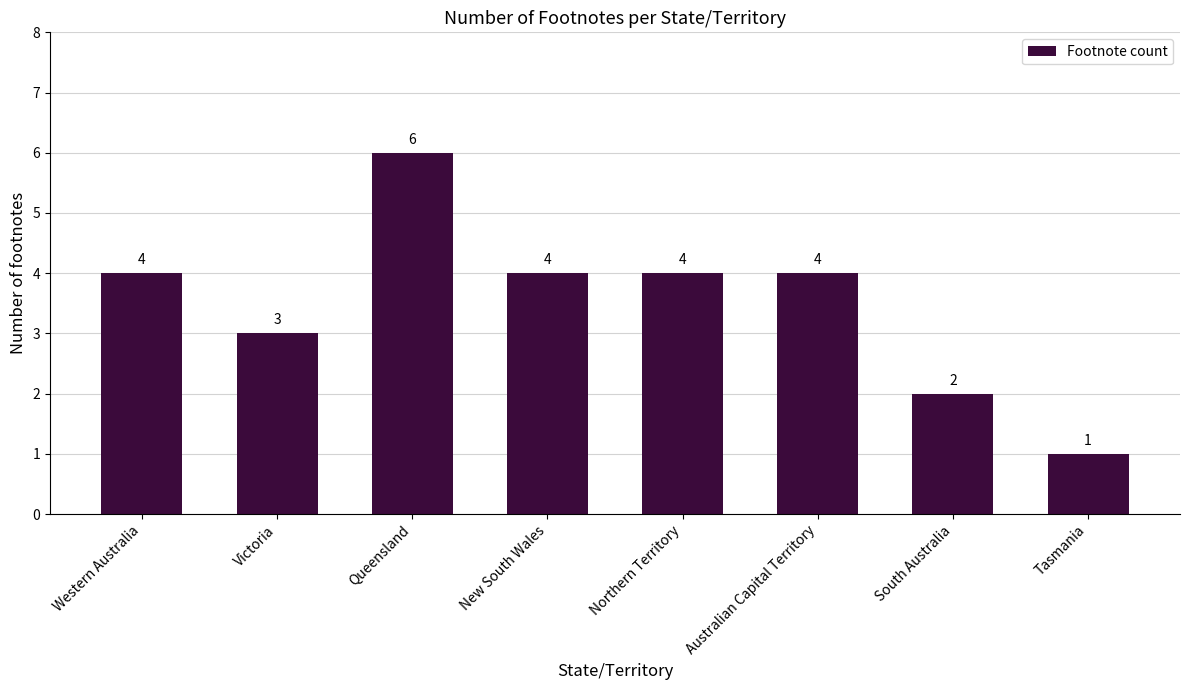

Are the bars horizontal?

No